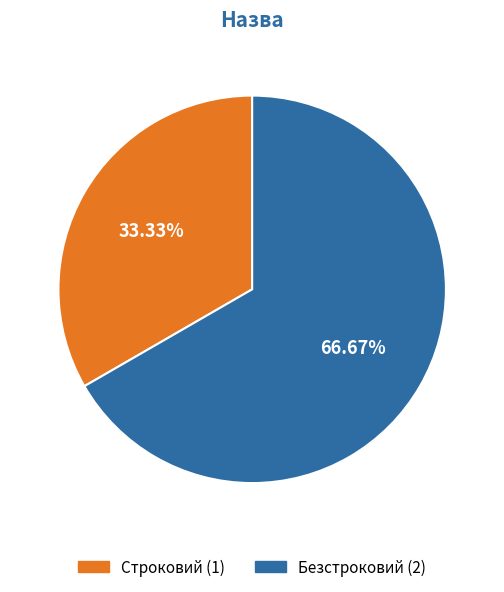

To the nearest percent, what is the difference between the Безстроковий and Строковий slice percentages?

33%